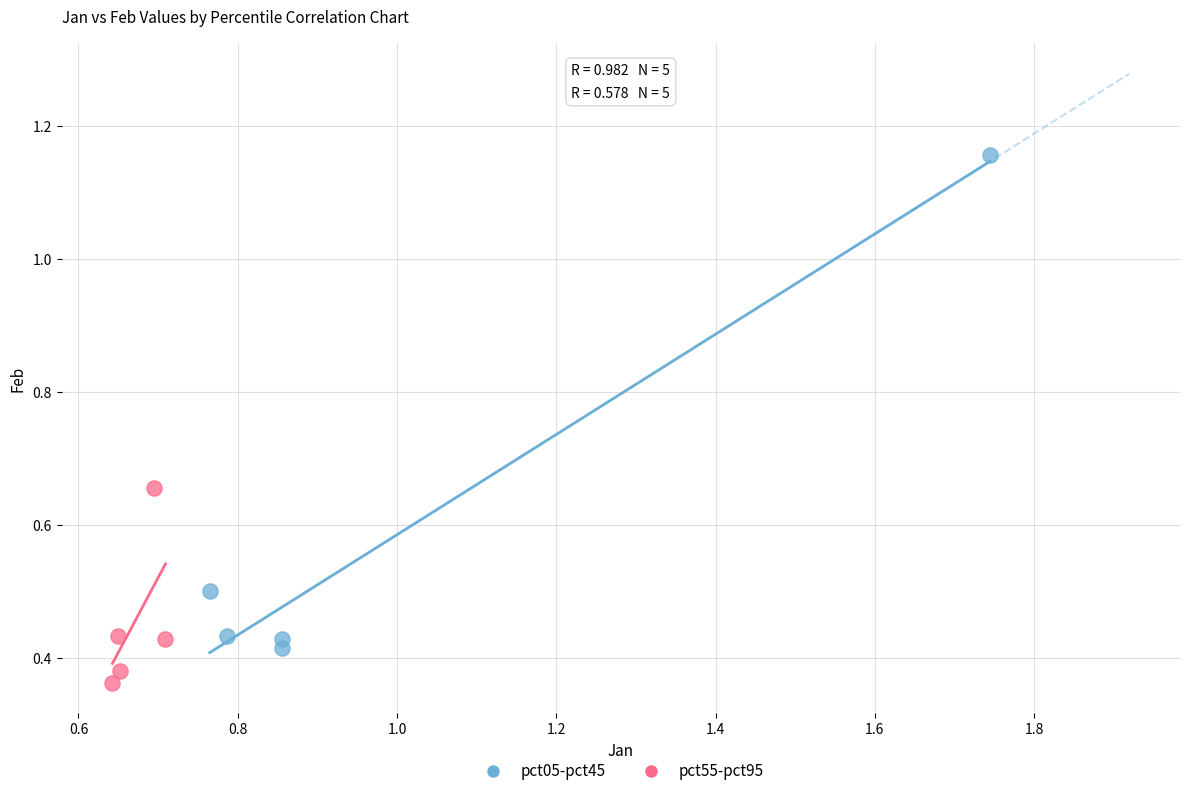

Which series has the widest spread of Y values?

pct05-pct45